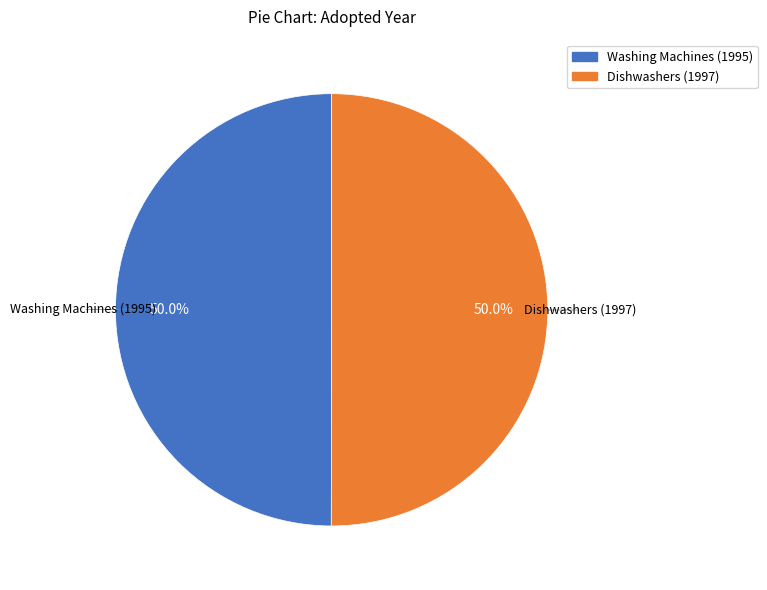

What percentage do Washing Machines (1995) and Dishwashers (1997) together represent?

100.0%